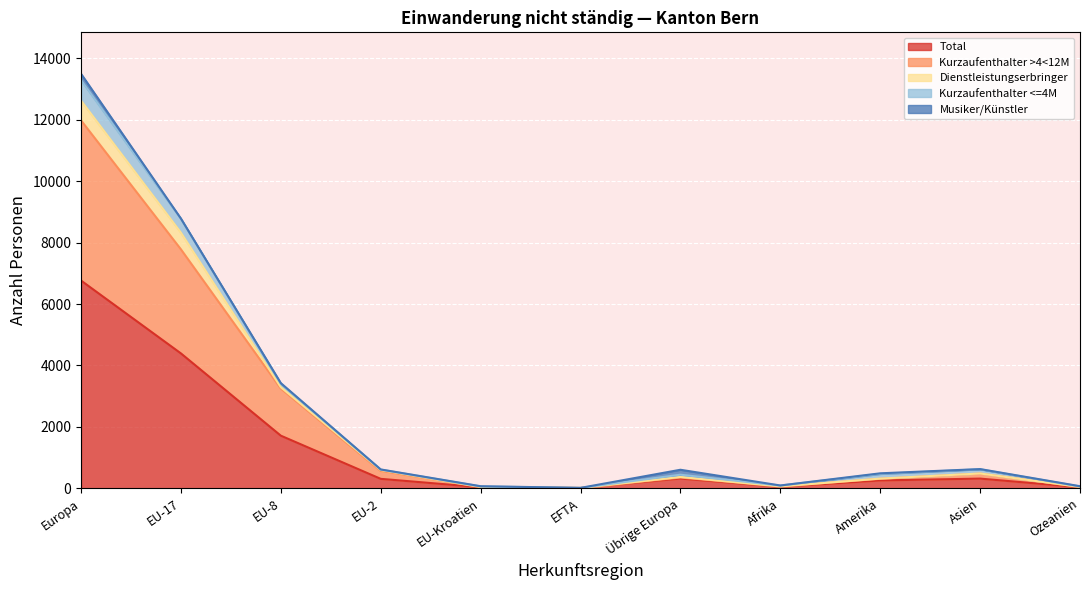

Count the number of data series in this chart.

5